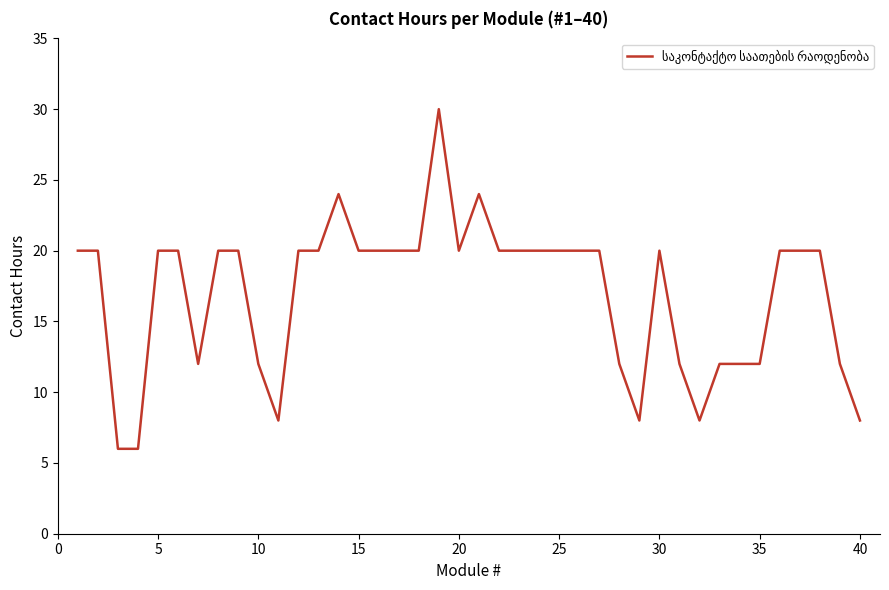

Count the number of categories in the chart.

40